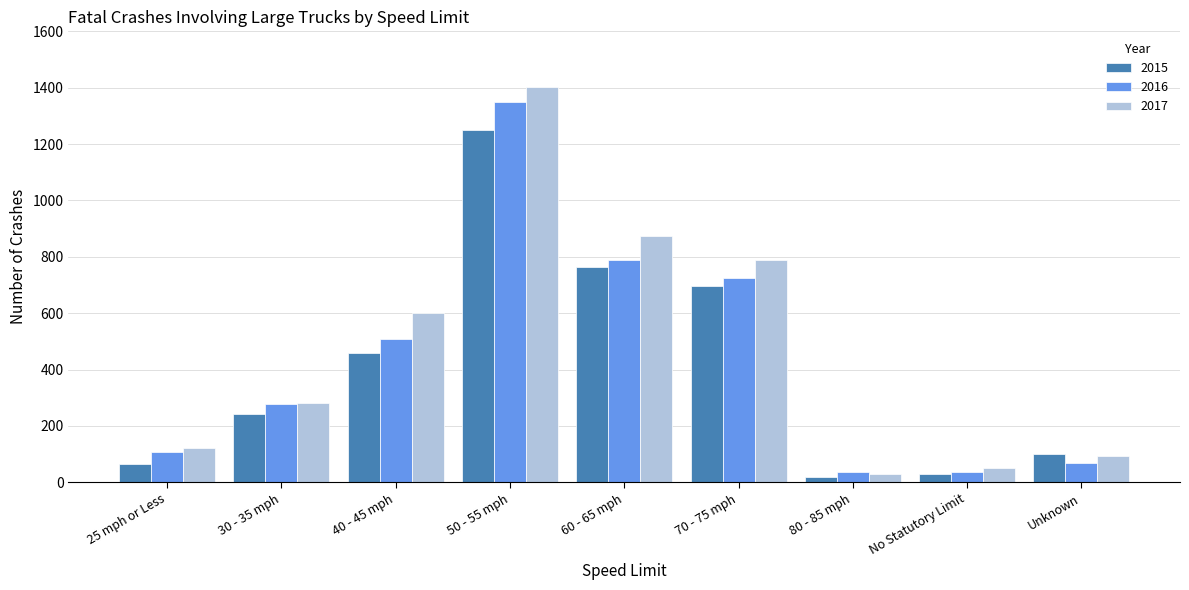

True or false: 2017 has a value of 599 at 40 - 45 mph.

True